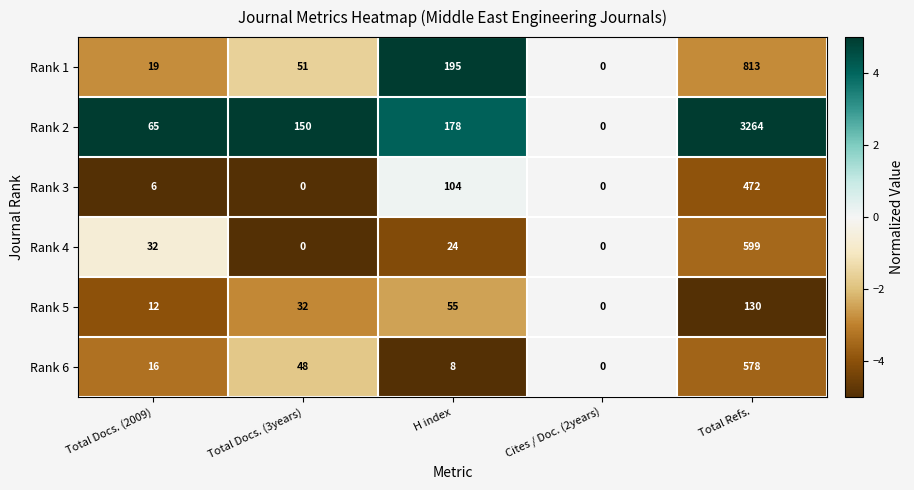

Reading left to right, list all the values displayed in this chart.

Rank 1: Total Docs. (2009)=19	Total Docs. (3years)=51	H index=195	Cites / Doc. (2years)=0	Total Refs.=813
Rank 2: Total Docs. (2009)=65	Total Docs. (3years)=150	H index=178	Cites / Doc. (2years)=0	Total Refs.=3264
Rank 3: Total Docs. (2009)=6	Total Docs. (3years)=0	H index=104	Cites / Doc. (2years)=0	Total Refs.=472
Rank 4: Total Docs. (2009)=32	Total Docs. (3years)=0	H index=24	Cites / Doc. (2years)=0	Total Refs.=599
Rank 5: Total Docs. (2009)=12	Total Docs. (3years)=32	H index=55	Cites / Doc. (2years)=0	Total Refs.=130
Rank 6: Total Docs. (2009)=16	Total Docs. (3years)=48	H index=8	Cites / Doc. (2years)=0	Total Refs.=578